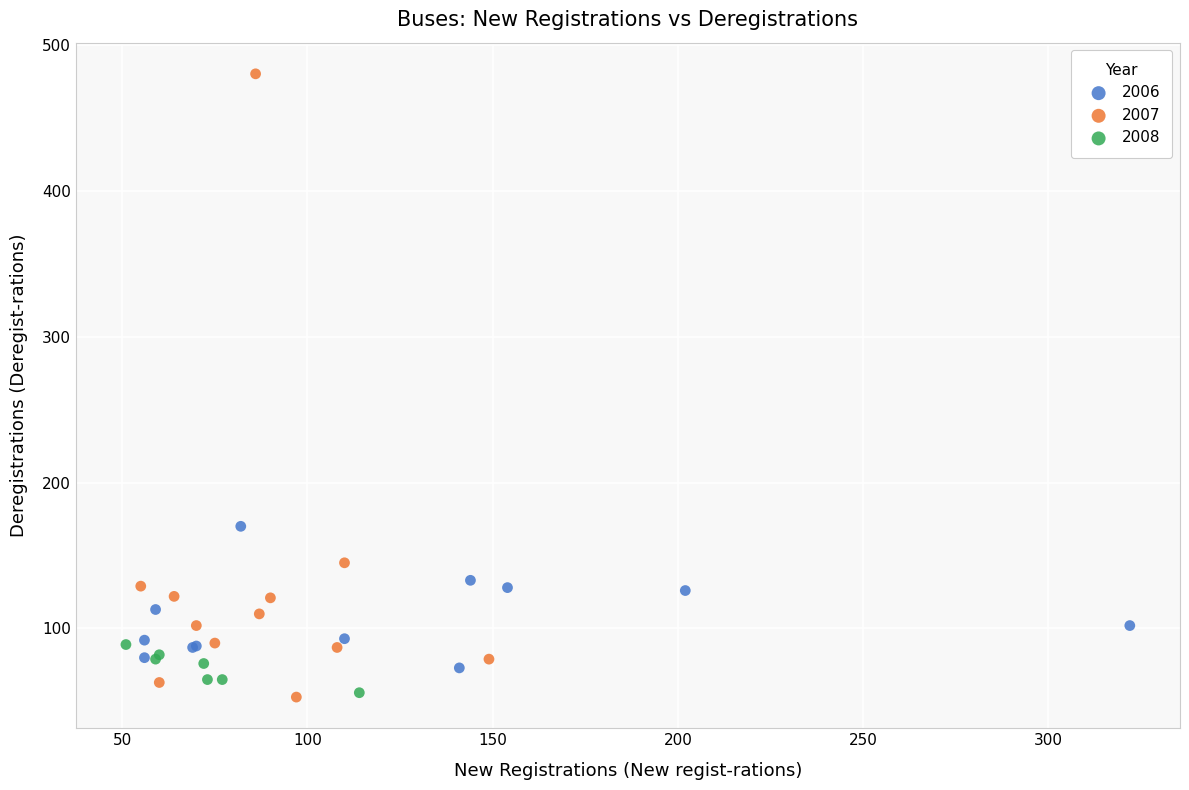

Which series reaches the maximum Y coordinate?

2007